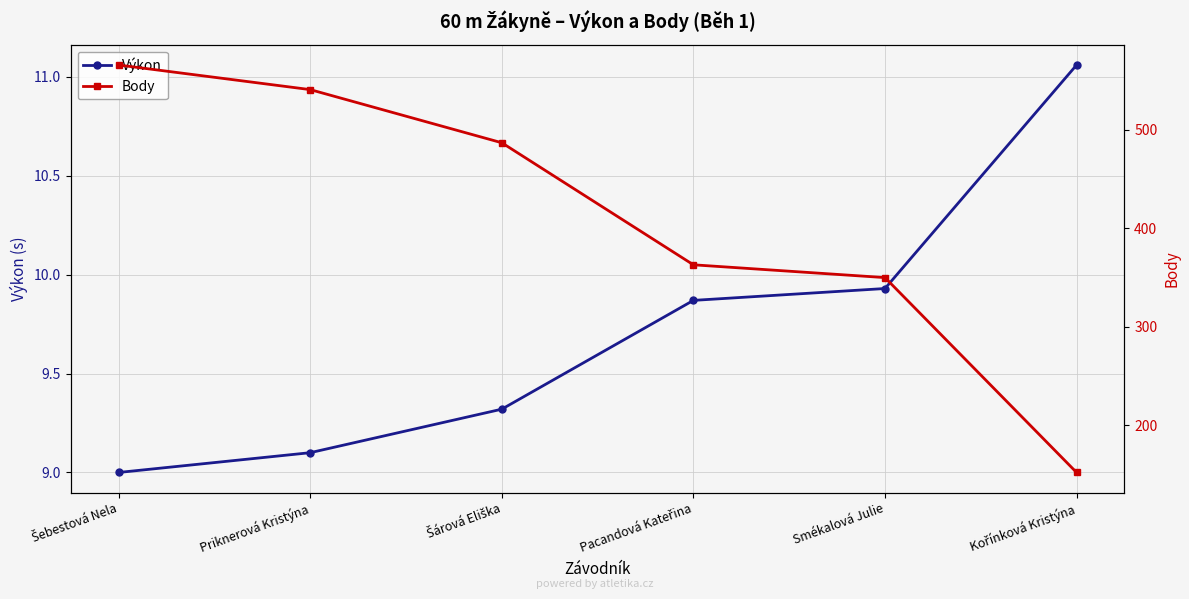

Is it true that Výkon equals 13.6 at Smékalová Julie?

False